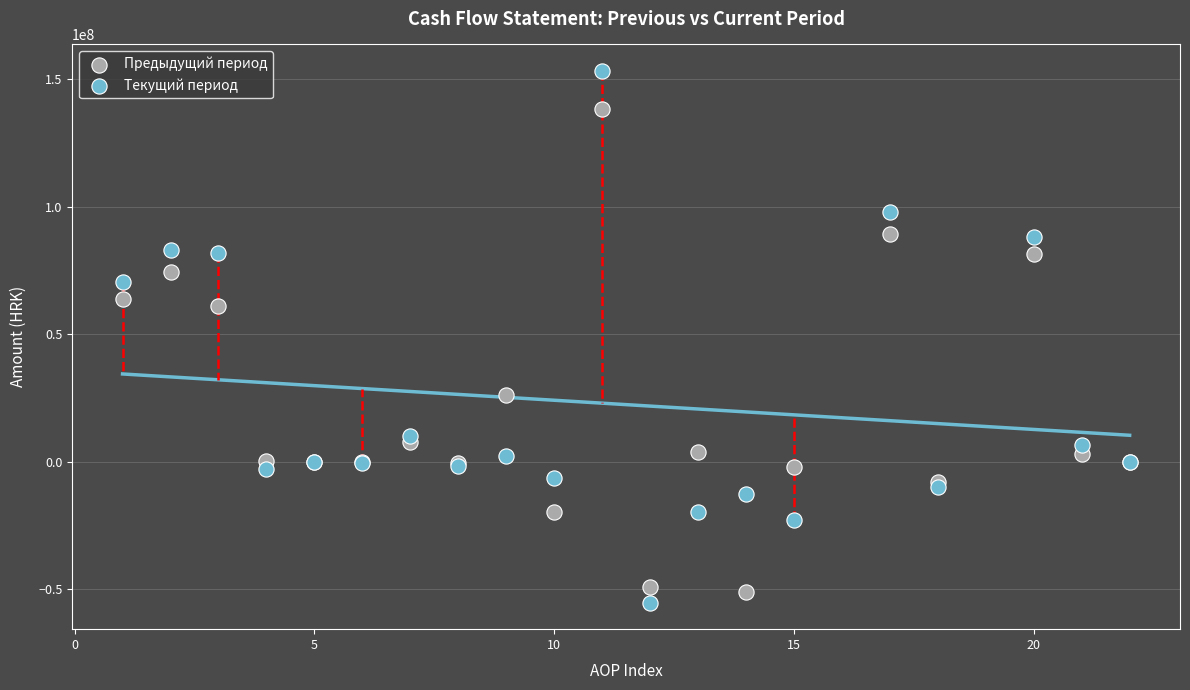

Which series has the largest Y range (max minus min)?

Текущий период